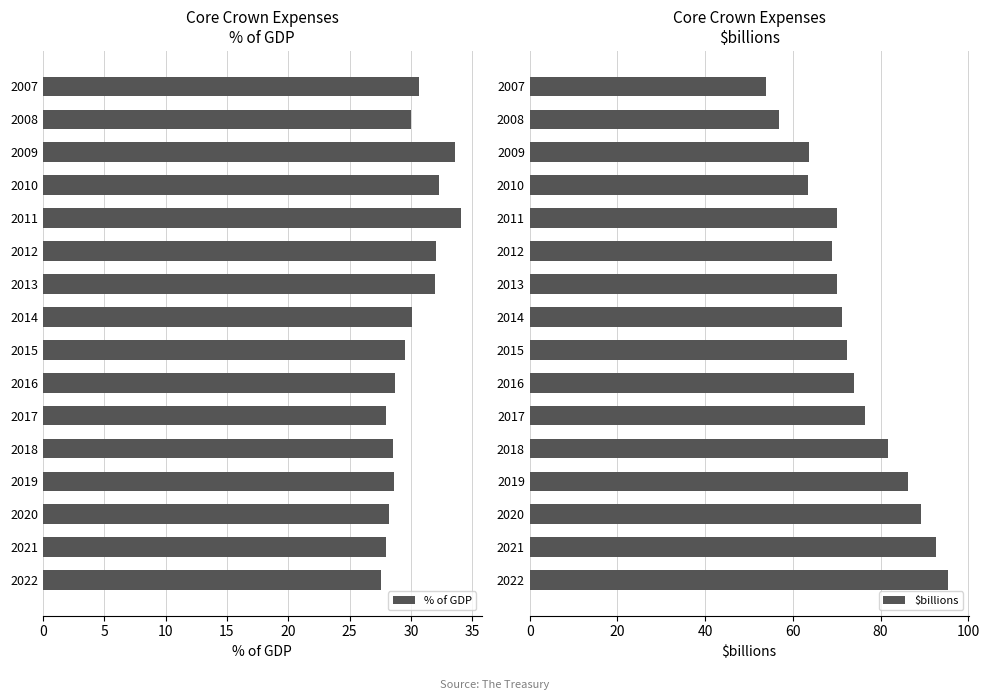

True or false: % of GDP has a value of 42.1 at 2019.

False